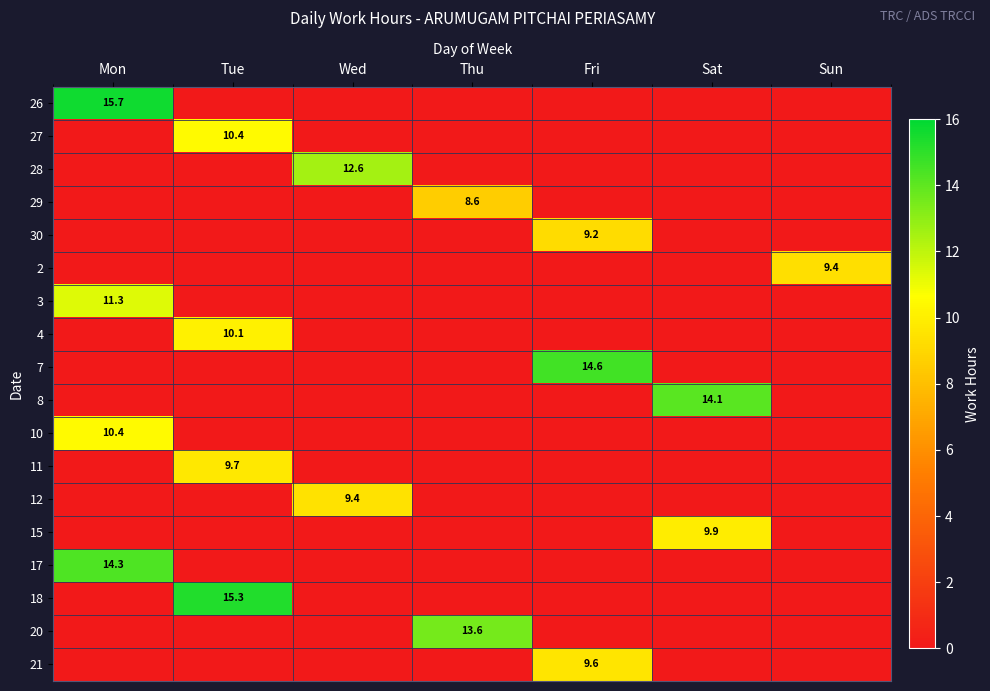

What is the total value across all series at Sat?

24.0